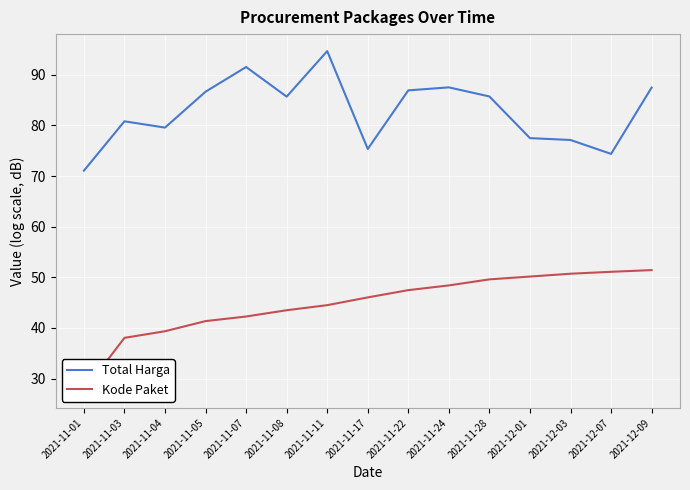

Between 2021-11-08 and 2021-11-17, which series saw the biggest shift?

Total Harga